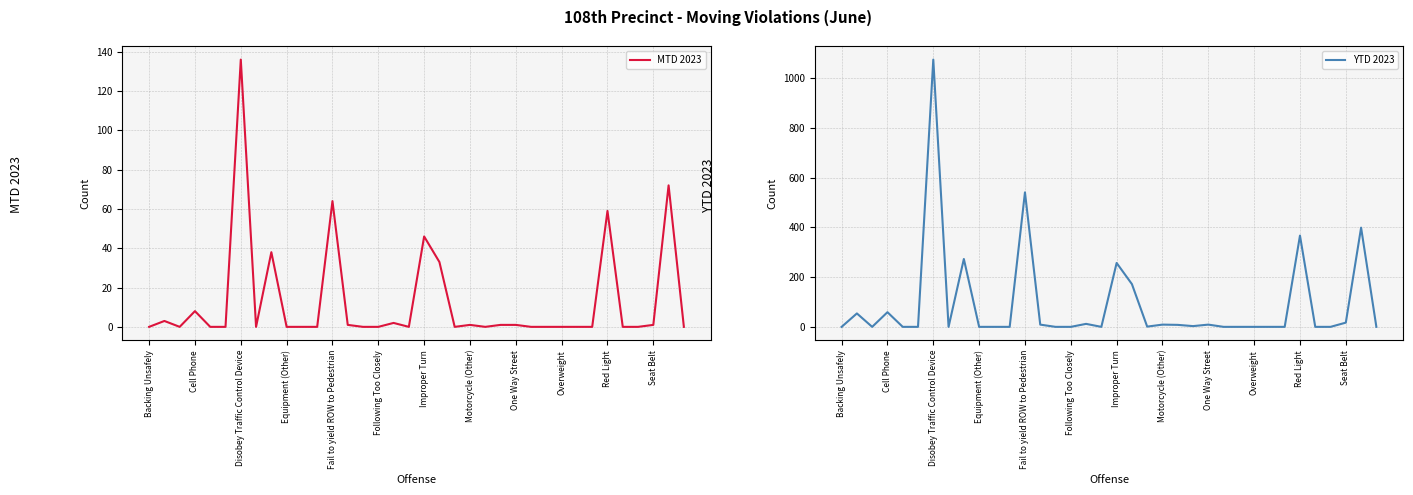

Where is MTD 2023 nearest to the value 68?

Fail to yield ROW to Pedestrian